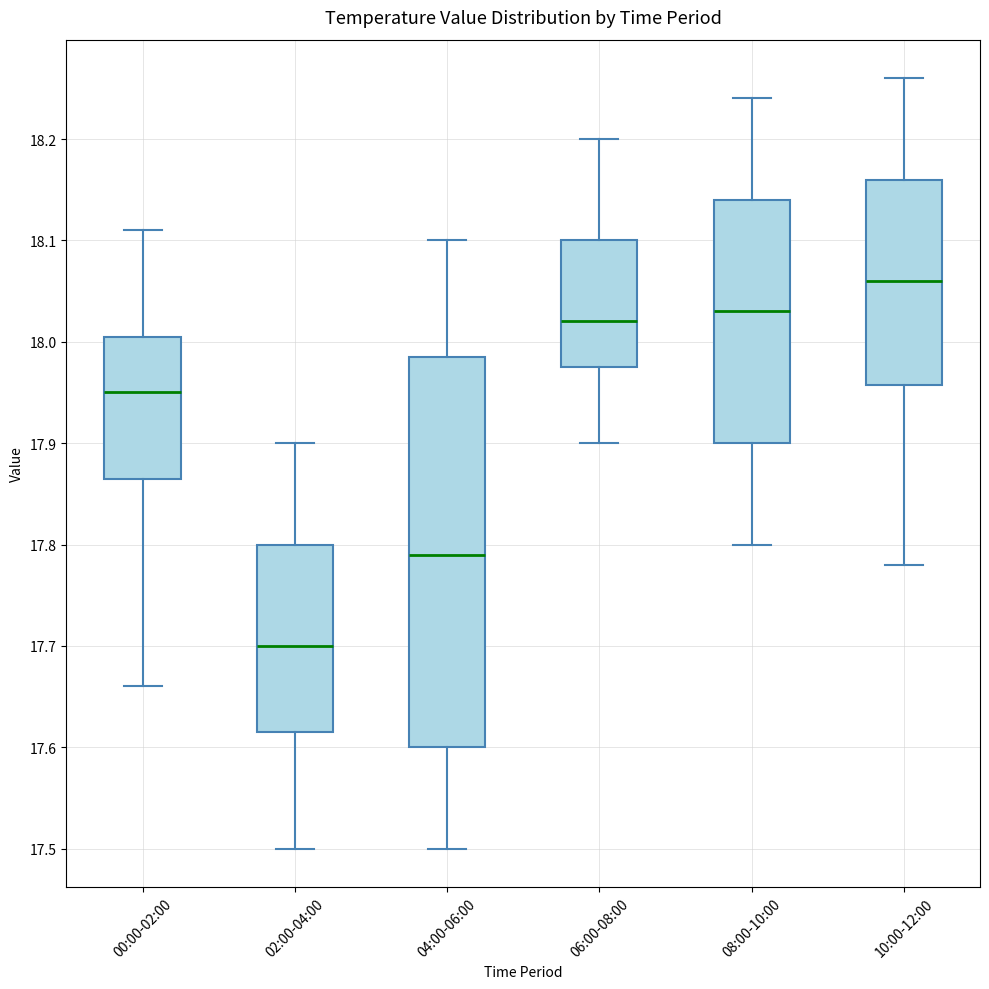

Comparing the boxes themselves (not the whiskers), which one is the tallest?

04:00-06:00